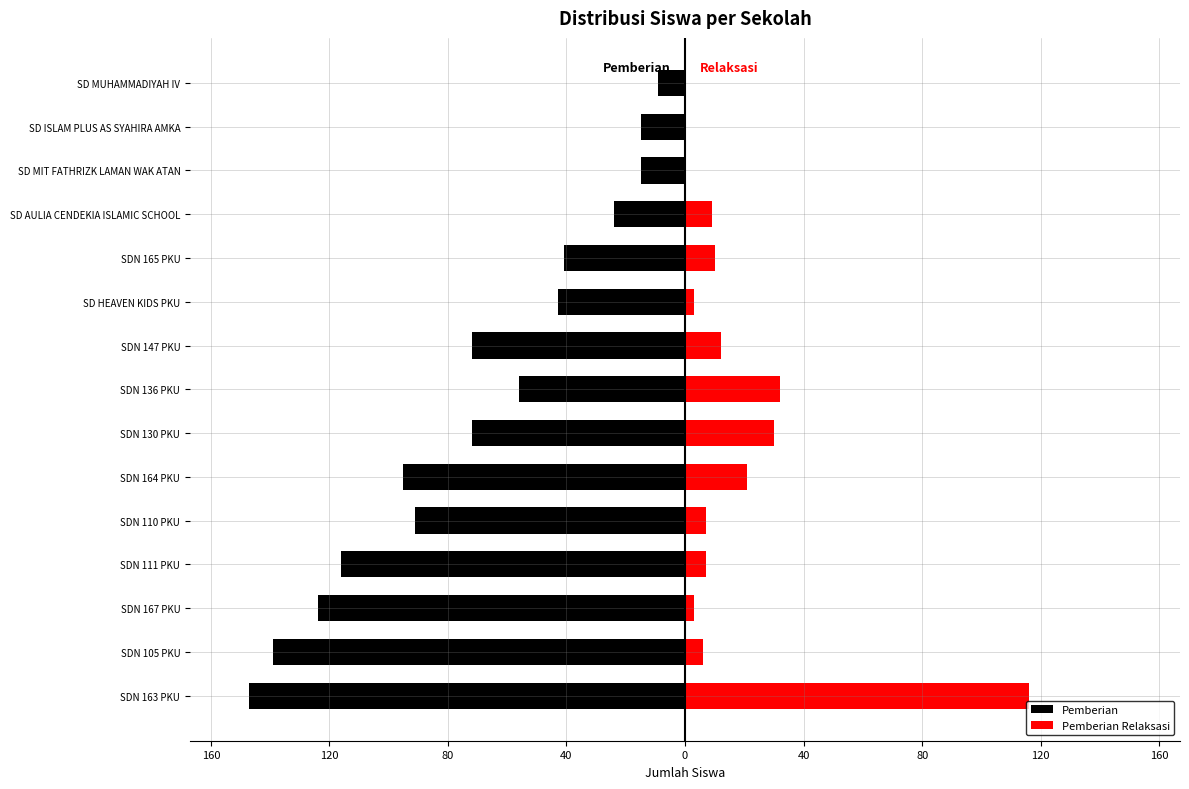

What is the approximate value of Pemberian at SDN 167 PKU, to the nearest 50?

-100